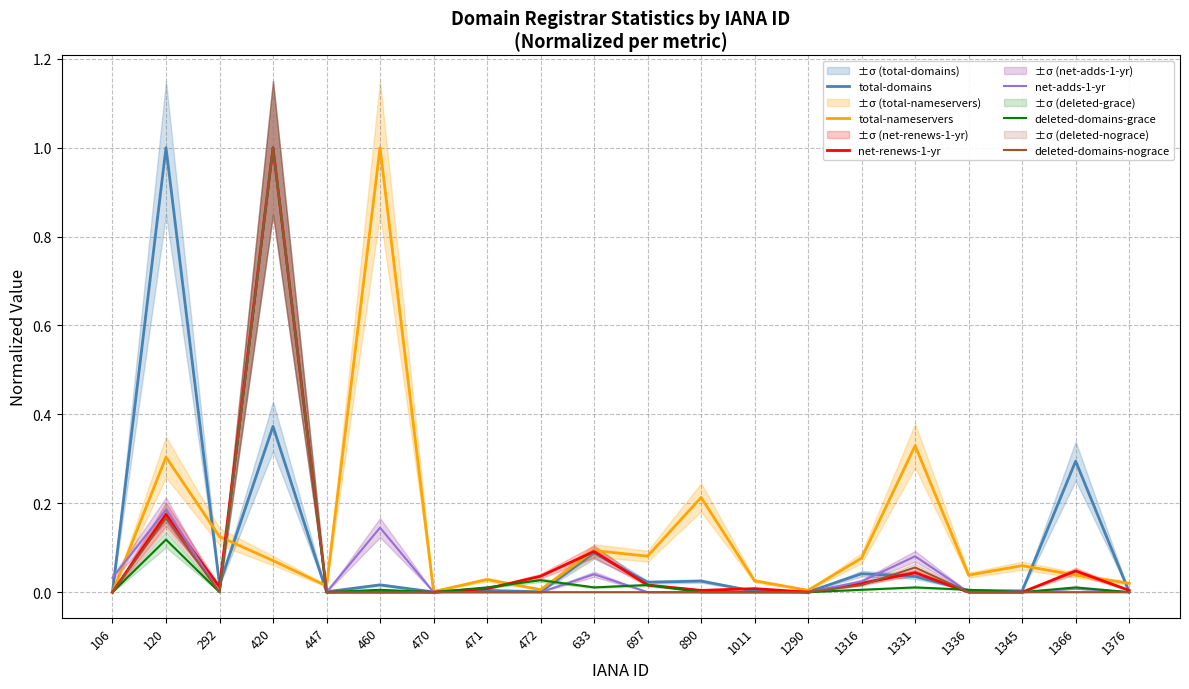

What is the difference between the second highest and second lowest values in the total-nameservers series?

0.3